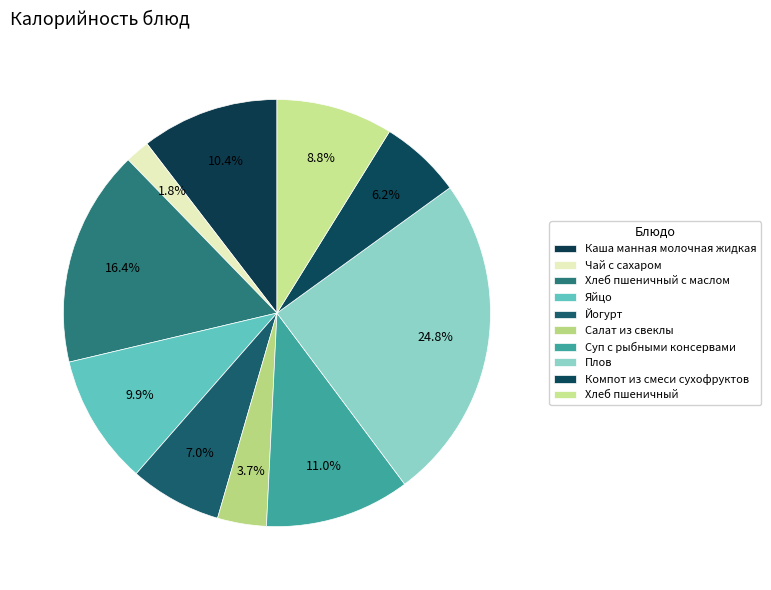

How many segments does this pie chart have?

10